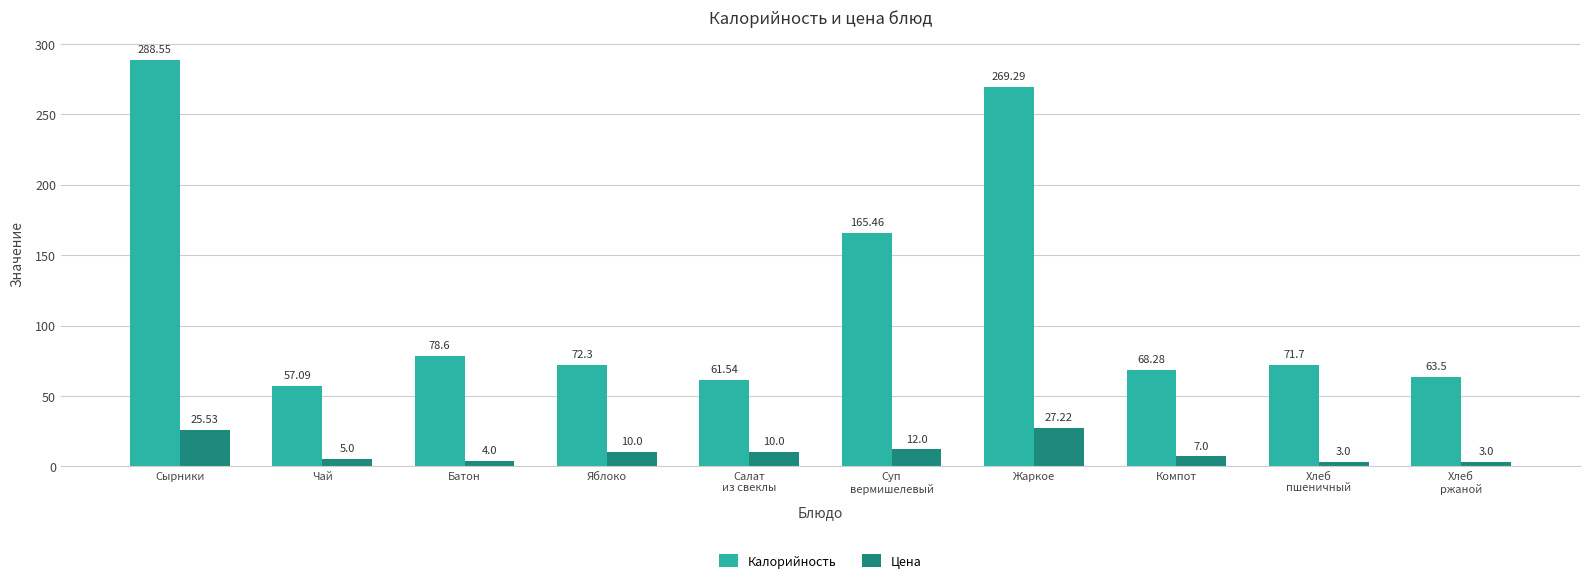

Which label corresponds to the largest value in the chart?

Сырники